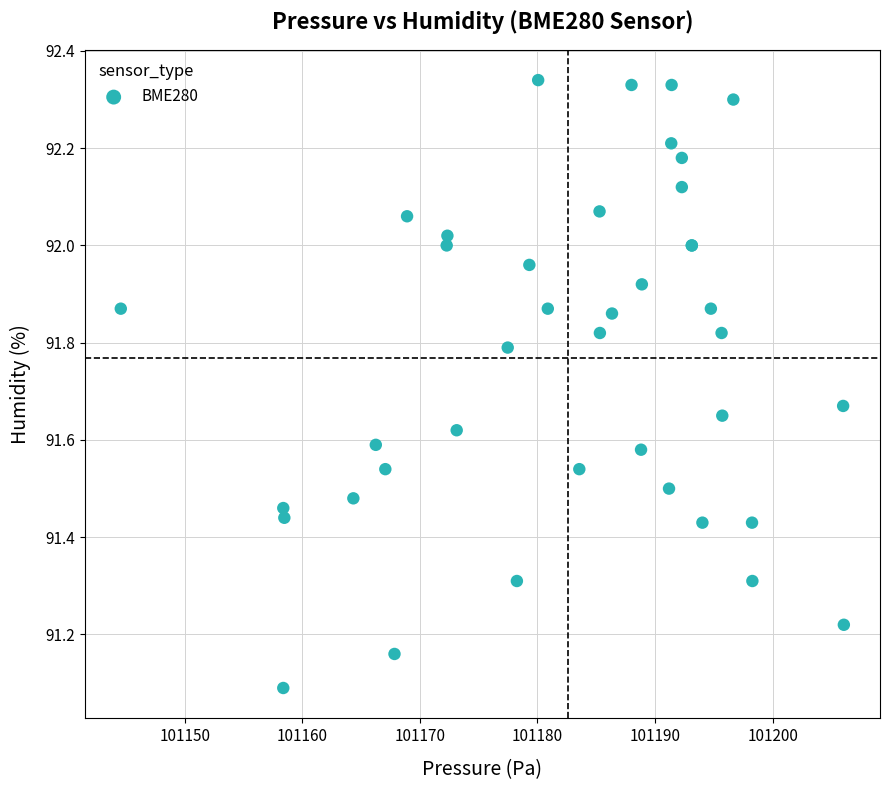

What Y value in the scatter plot is closest to 91?

91.1